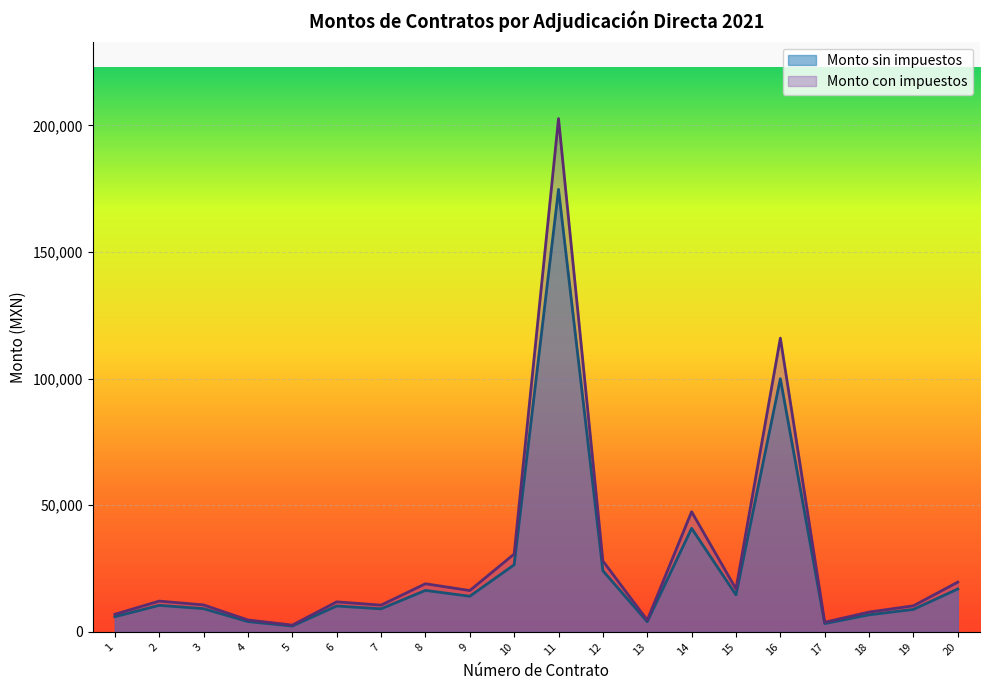

At which label does Monto con impuestos reach its peak?

11